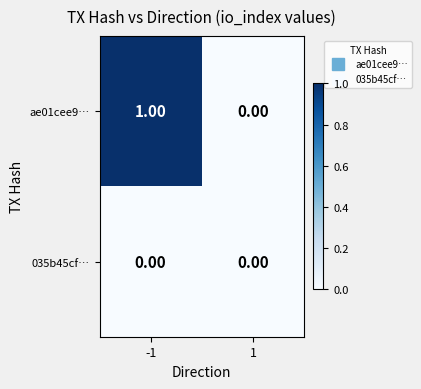

Rank the categories by ae01cee9… value from highest to lowest.

-1, 1